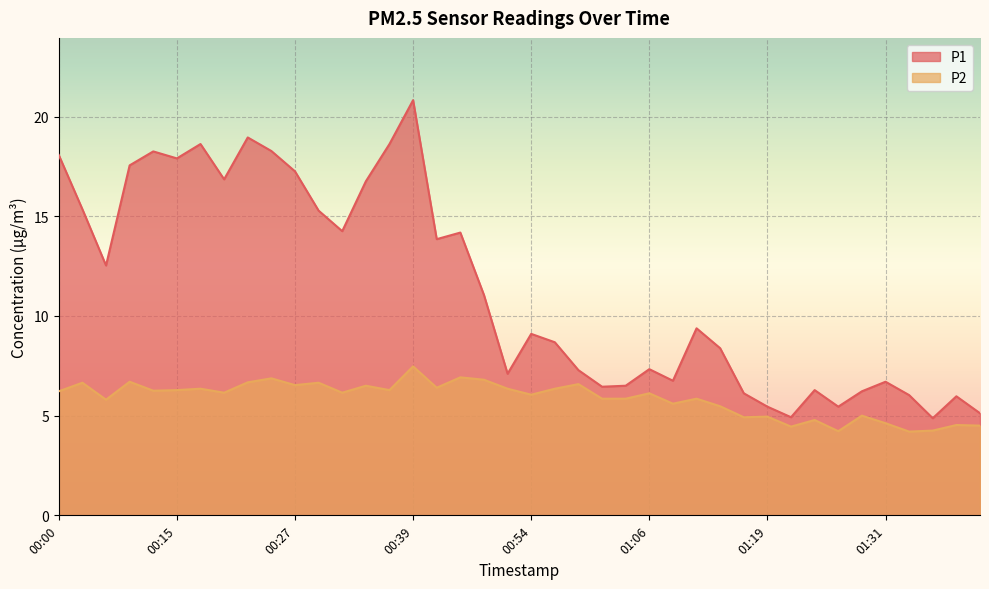

Between 00:00 and 00:20, which series saw the biggest shift?

P1